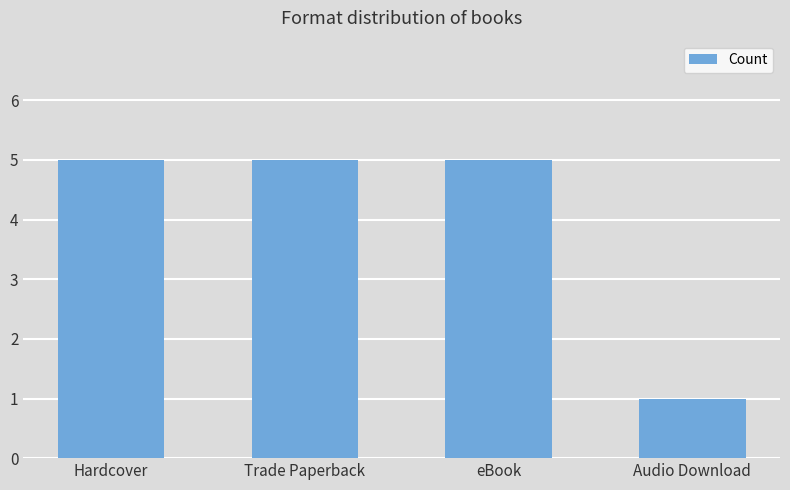

Reading right to left, list all the values displayed in this chart.

Audio Download=1	eBook=5	Trade Paperback=5	Hardcover=5